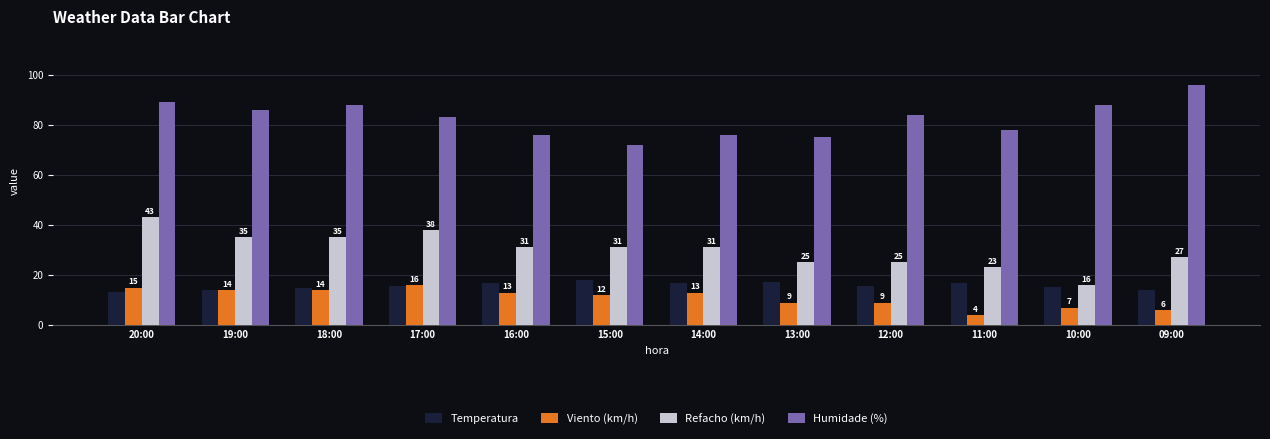

At 11:00, list the series in order from smallest to largest.

Viento (km/h), Temperatura, Refacho (km/h), Humidade (%)